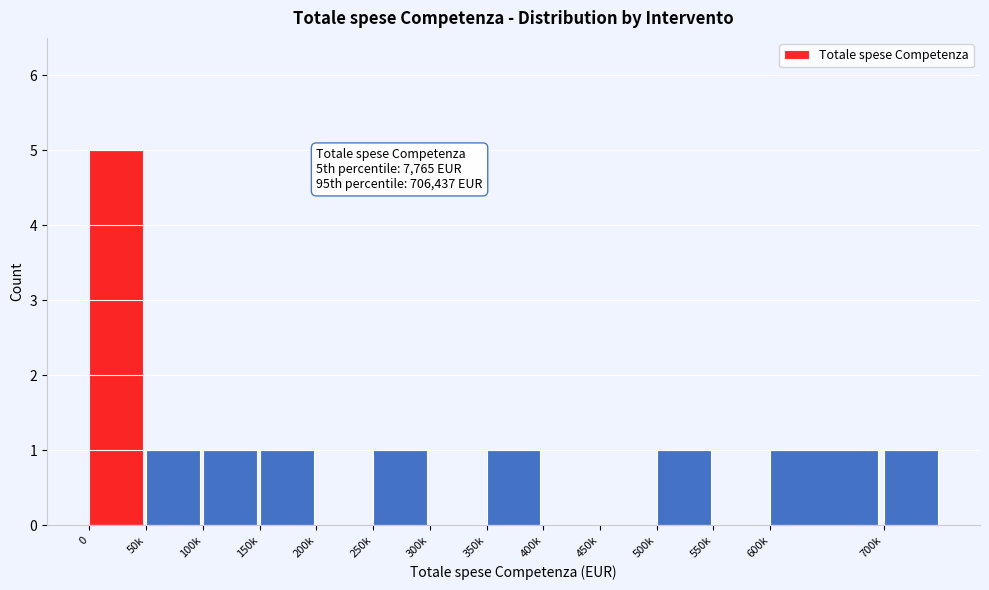

Reading left to right, list all the values displayed in this chart.

0=5	50k=1	100k=1	150k=1	200k=0	250k=1	300k=0	350k=1	400k=0	450k=0	500k=1	550k=0	600k=1	700k=1